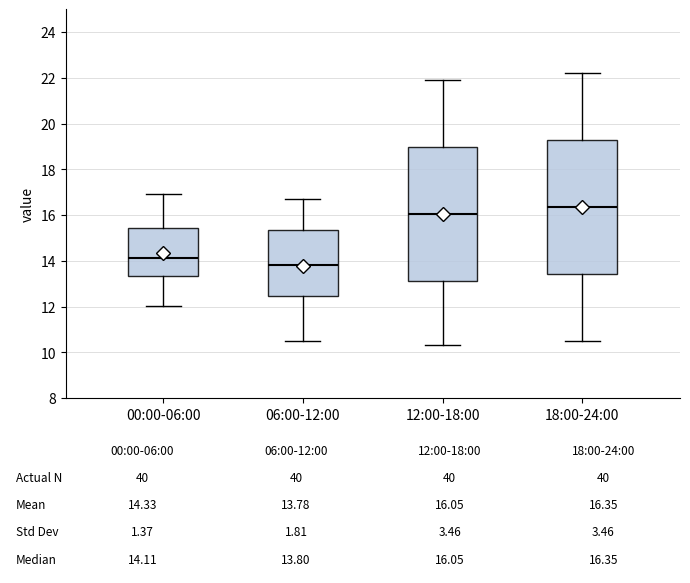

Which box's median line is the highest?

18:00-24:00